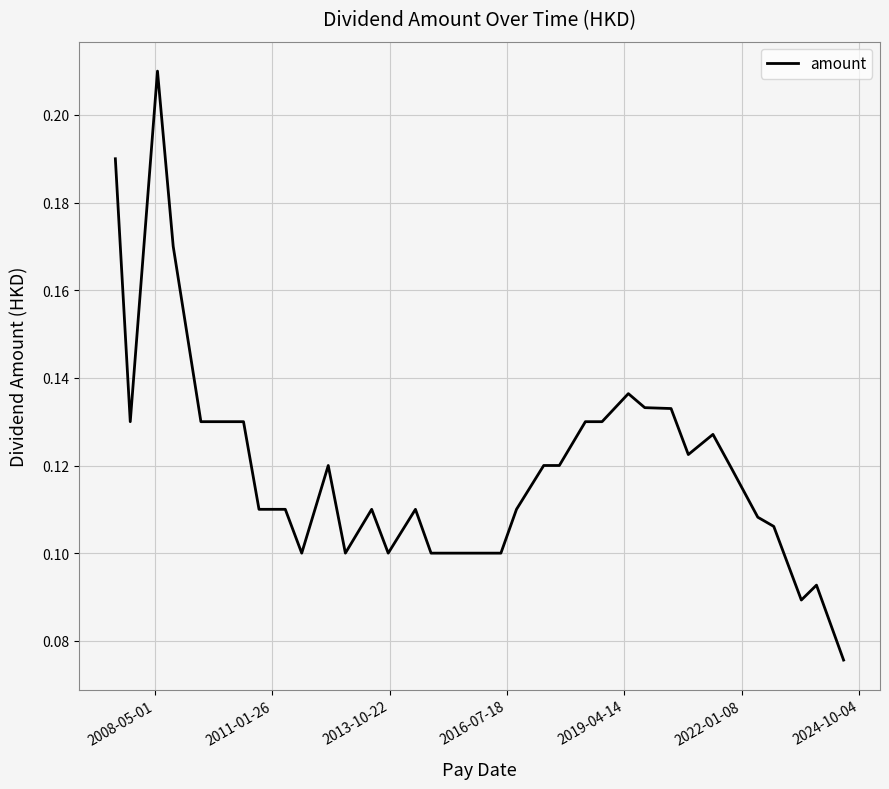

Does the chart display data point markers on the line(s)?

No